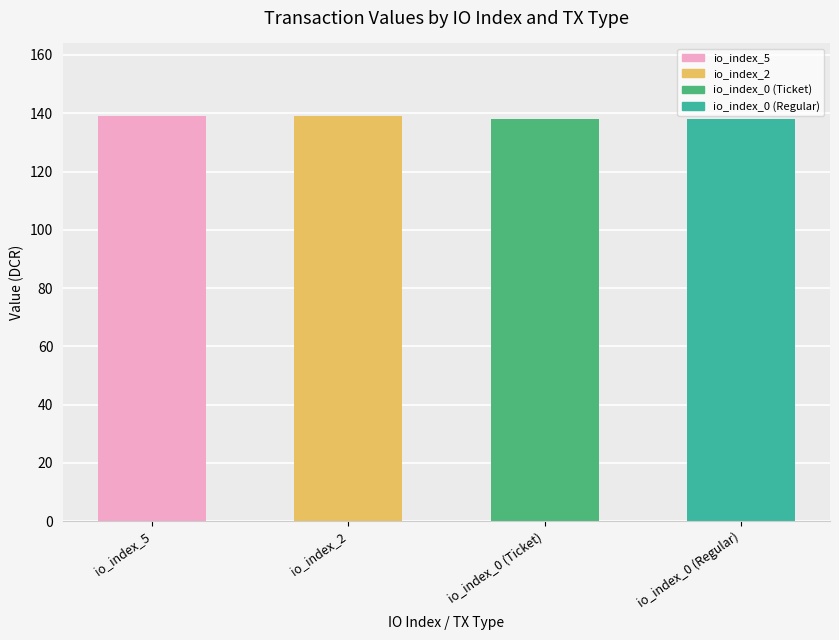

Is it true that the value at io_index_5 is 138.9?

True